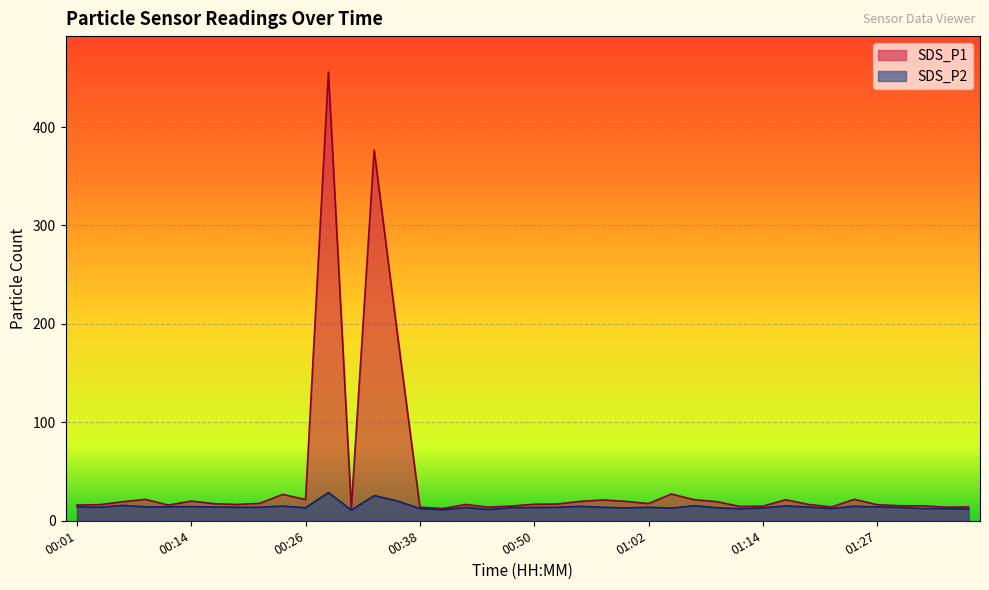

What is the minimum value shown in the chart?

10.8